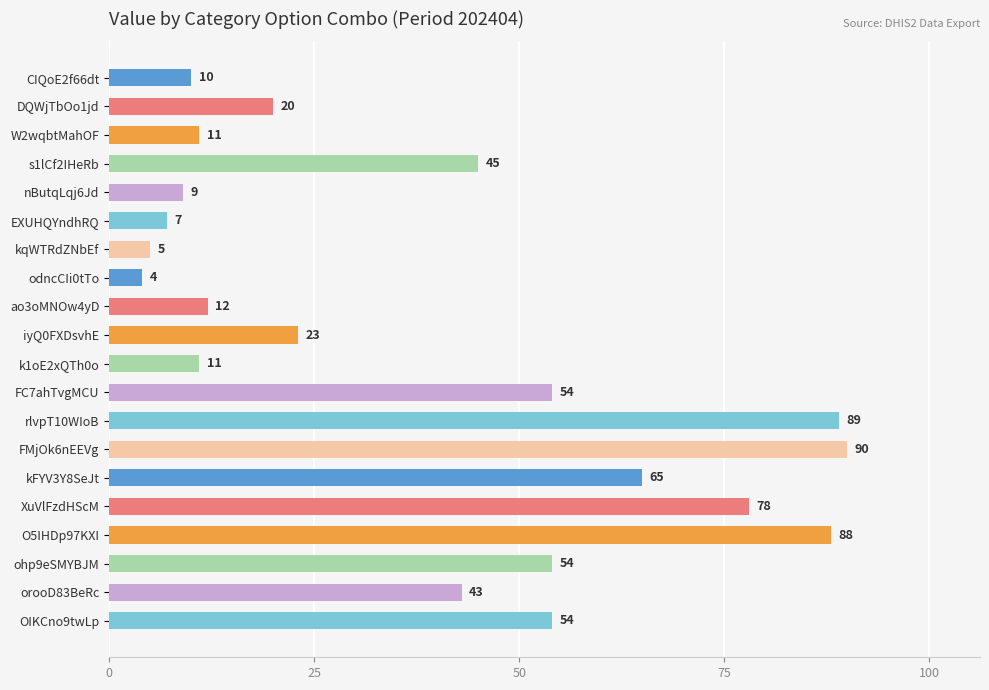

Reading top to bottom, extract all data points from this chart.

CIQoE2f66dt=10	DQWjTbOo1jd=20	W2wqbtMahOF=11	s1lCf2IHeRb=45	nButqLqj6Jd=9	EXUHQYndhRQ=7	kqWTRdZNbEf=5	odncCIi0tTo=4	ao3oMNOw4yD=12	iyQ0FXDsvhE=23	k1oE2xQTh0o=11	FC7ahTvgMCU=54	rlvpT10WIoB=89	FMjOk6nEEVg=90	kFYV3Y8SeJt=65	XuVlFzdHScM=78	O5IHDp97KXI=88	ohp9eSMYBJM=54	orooD83BeRc=43	OIKCno9twLp=54